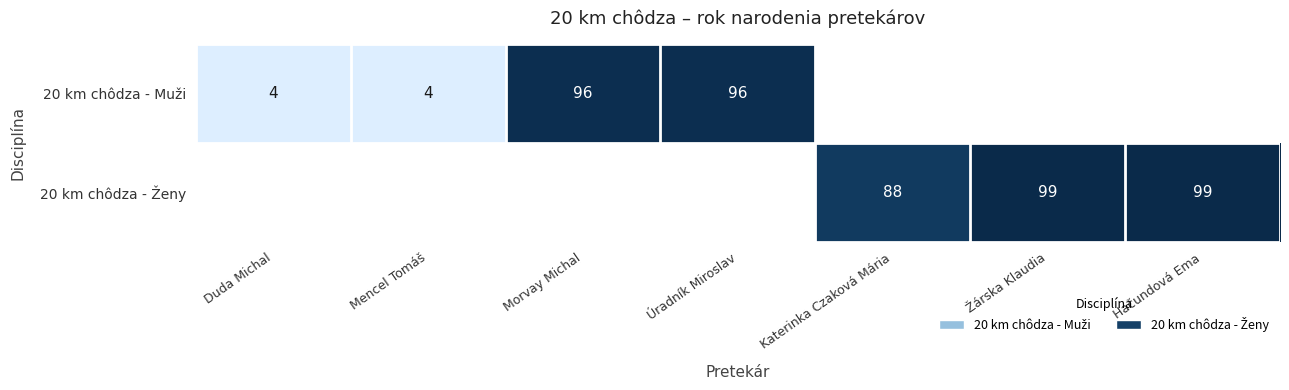

Which series has the widest spread of values?

20 km chôdza - Muži